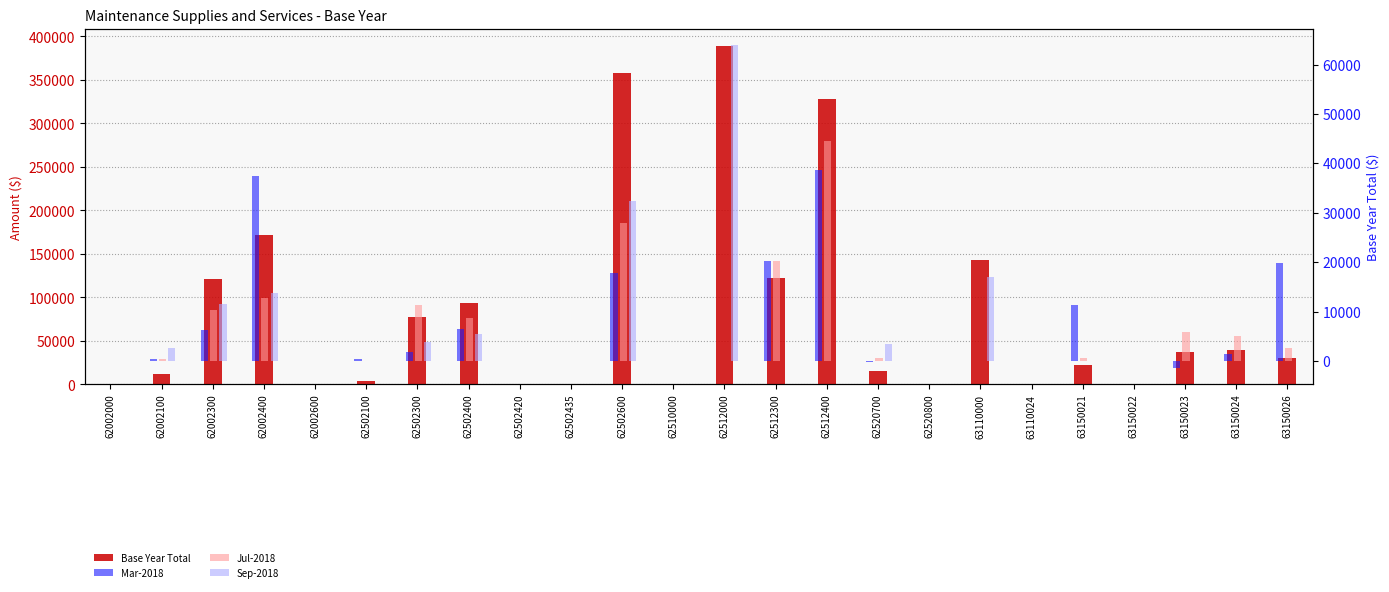

Reading left to right, extract all data points from this chart.

Base Year Total: 0	11559	120941	172000	0	4425	77124	93955	0	0	358100	0	389394	122004	327830	15417	0	142571	0	22726	0	36773	39355	29871
Mar-2018: 0	346	6297	37459	0	432	1769	6463	0	0	17747	0	0	20334	38696	-235	0	0	0	11433	0	-1445	1485	19814
Jul-2018: 0	434	10261	12871	0	0	11364	8790	0	0	27851	0	0	20334	44520	612	0	0	0	588	0	5896	5185	2757
Sep-2018: 0	2585	11549	13879	0	20	3817	5547	0	0	32382	0	63974	0	0	3381	0	17054	0	0	0	0	0	0